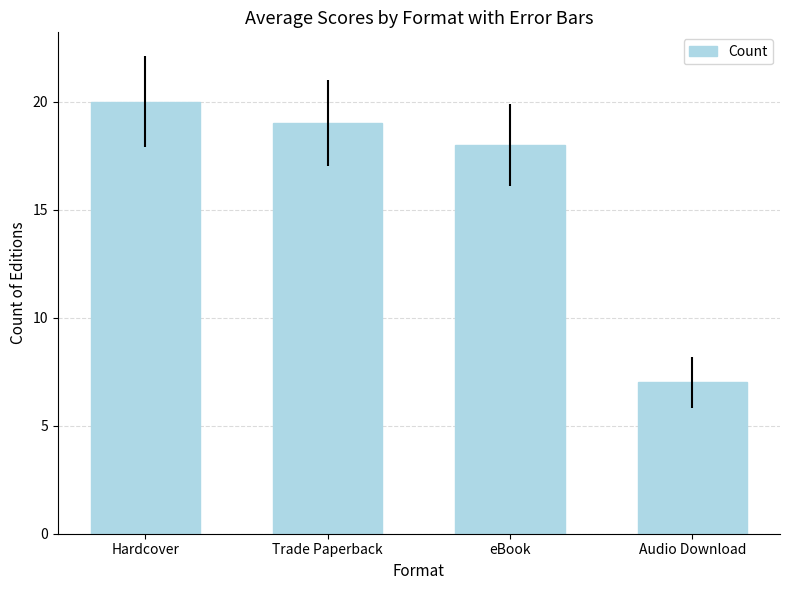

What is the difference between the maximum and minimum values?

13